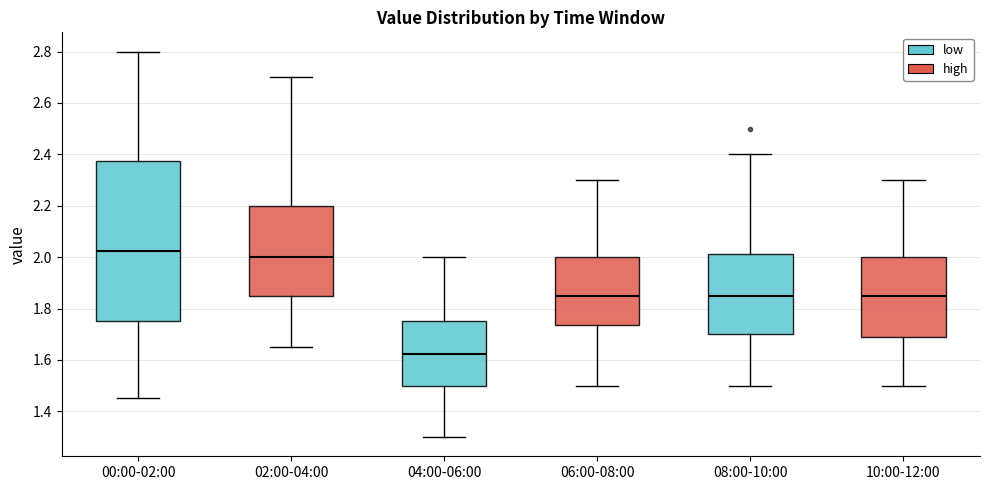

Where does the upper whisker of the box for 06:00-08:00 end on the y-axis? The values are not printed on the chart, so give them approximately, as read against the axis.

2.30